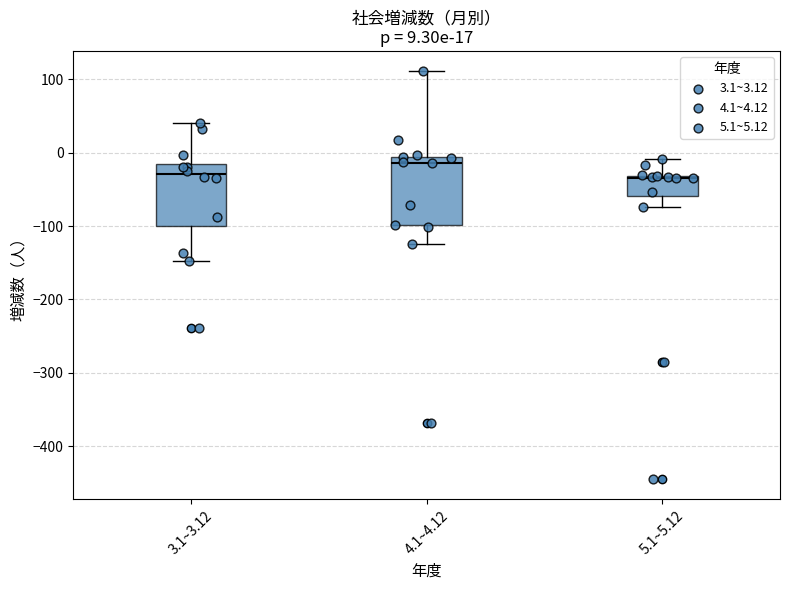

Which box has the highest median line?

4.1~4.12